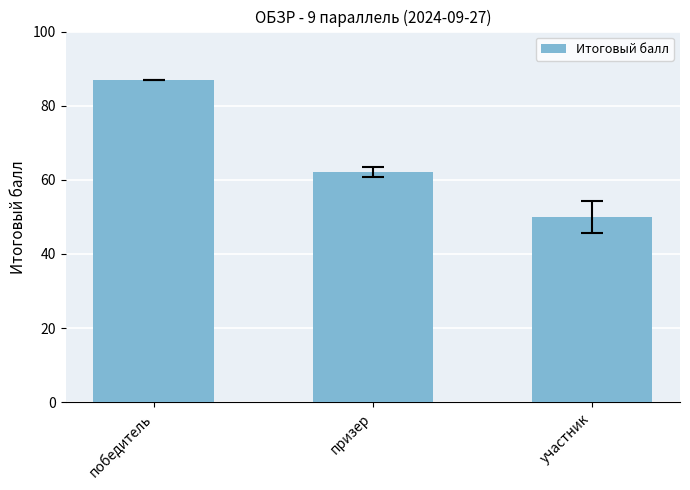

The chart shows a value of 62.1 at призер. True or false?

True